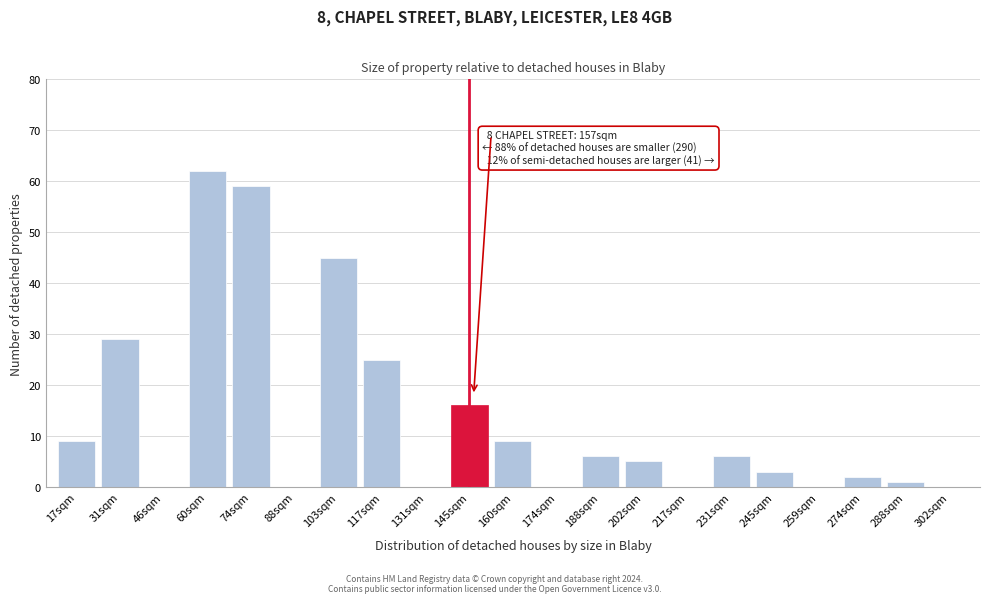

Reading left to right, what are all the values shown in this chart?

17sqm=9	31sqm=29	46sqm=0	60sqm=62	74sqm=59	88sqm=0	103sqm=45	117sqm=25	131sqm=0	145sqm=16	160sqm=9	174sqm=0	188sqm=6	202sqm=5	217sqm=0	231sqm=6	245sqm=3	259sqm=0	274sqm=2	288sqm=1	302sqm=0